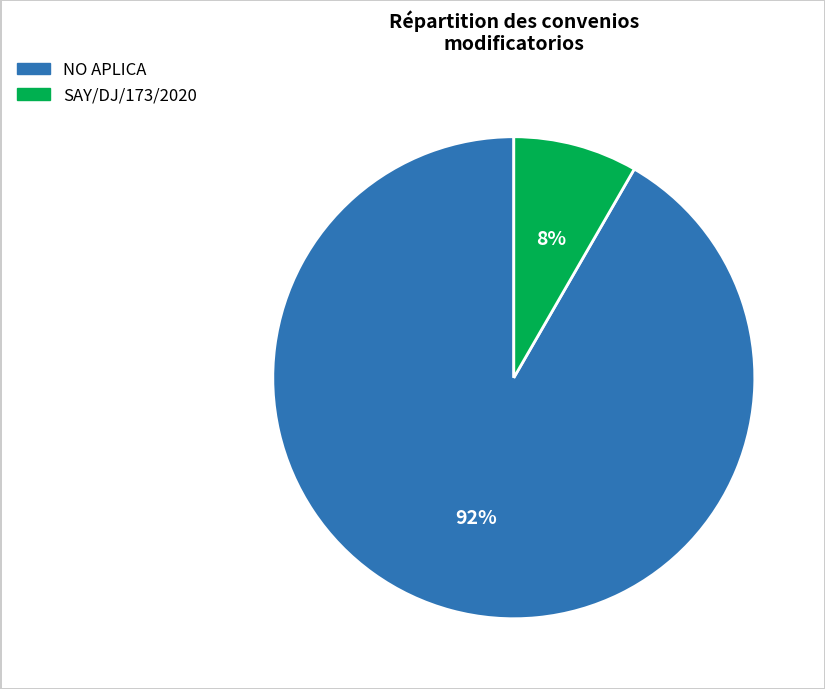

To the nearest percent, what is the average slice percentage?

50%